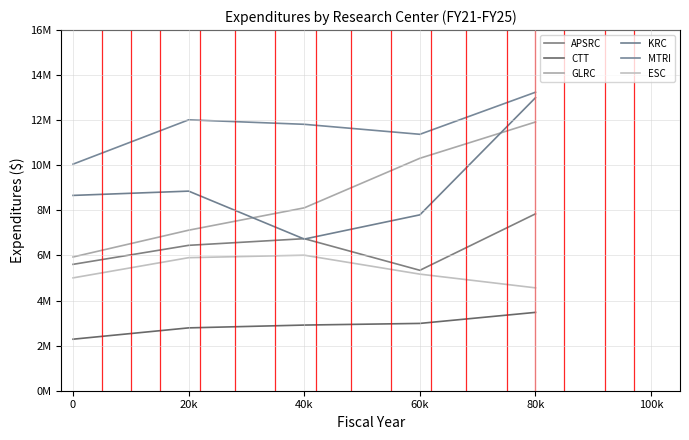

List the series in order of their peak value, lowest first.

CTT, ESC, APSRC, GLRC, KRC, MTRI